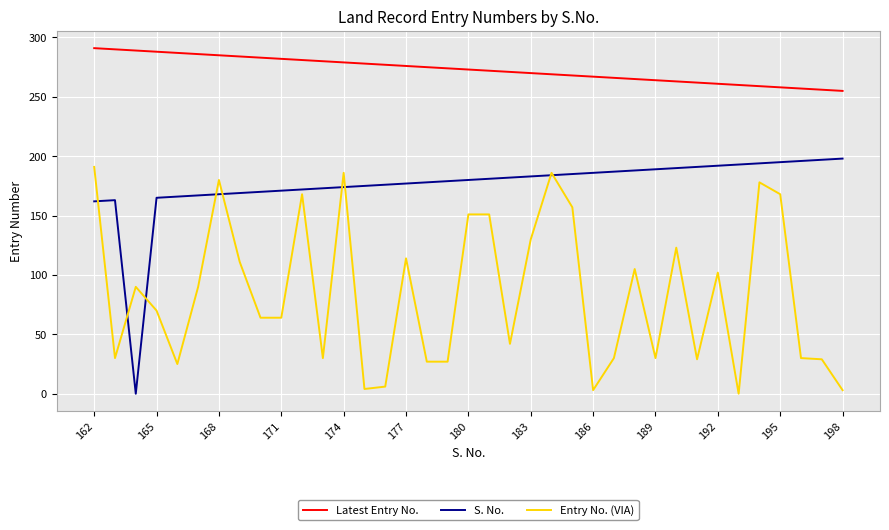

Which series has the largest total across all categories?

Latest Entry No.